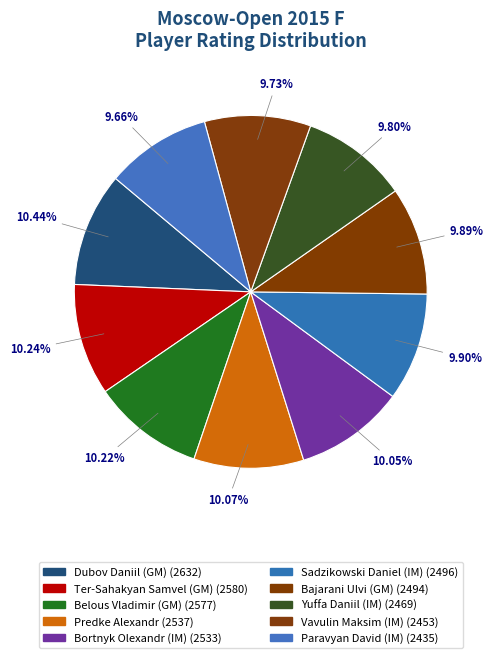

Is Dubov Daniil (GM) the majority of the pie?

No